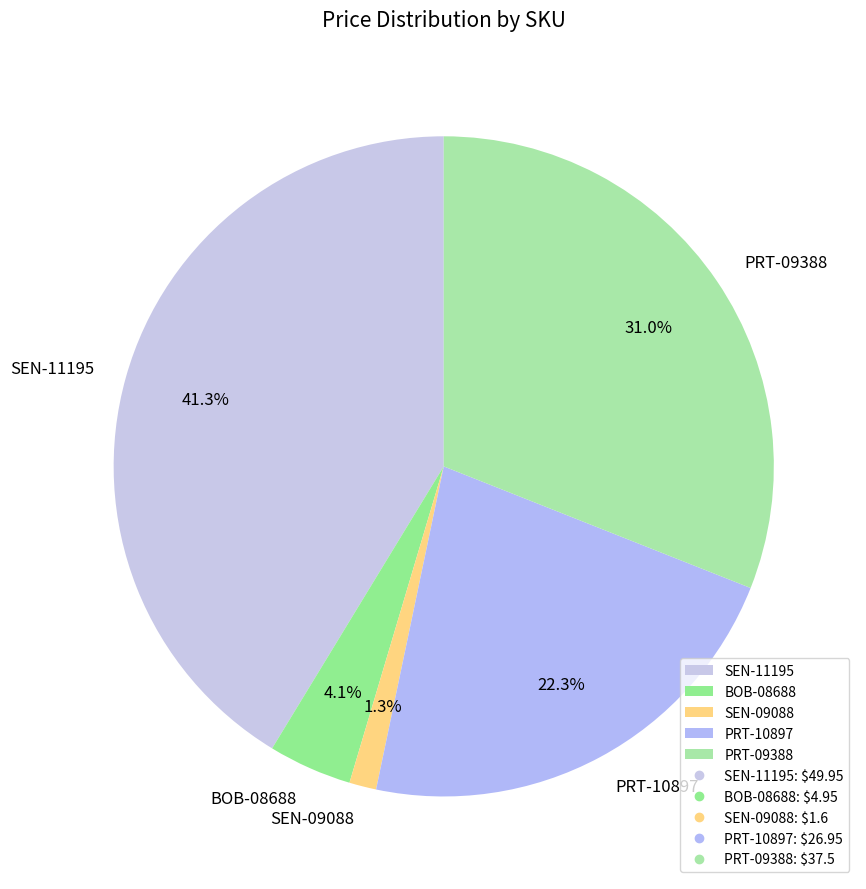

To the nearest percent, what is the difference between the PRT-09388 and BOB-08688 slice percentages?

27%